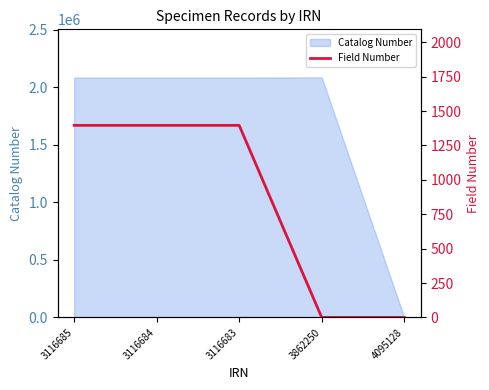

True or false: there are more than 2 points higher than both neighbors.

False